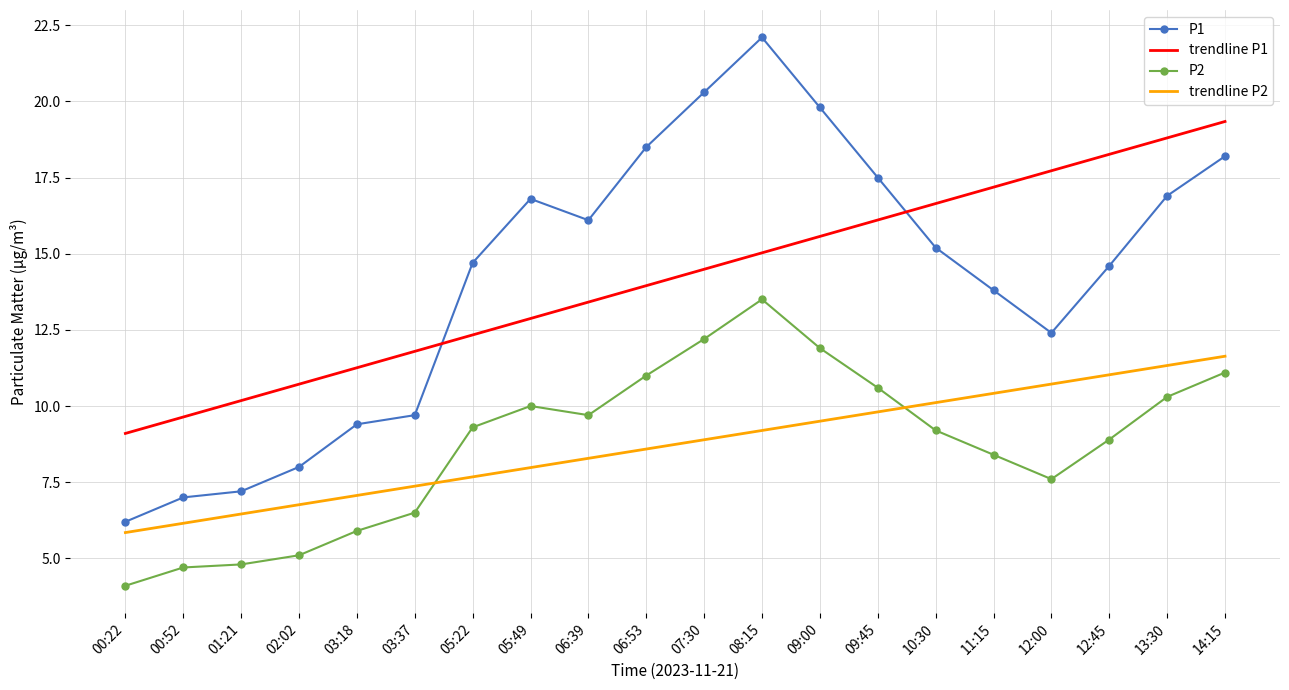

What is the difference between the P2 values at 00:52 and 12:45?

4.2